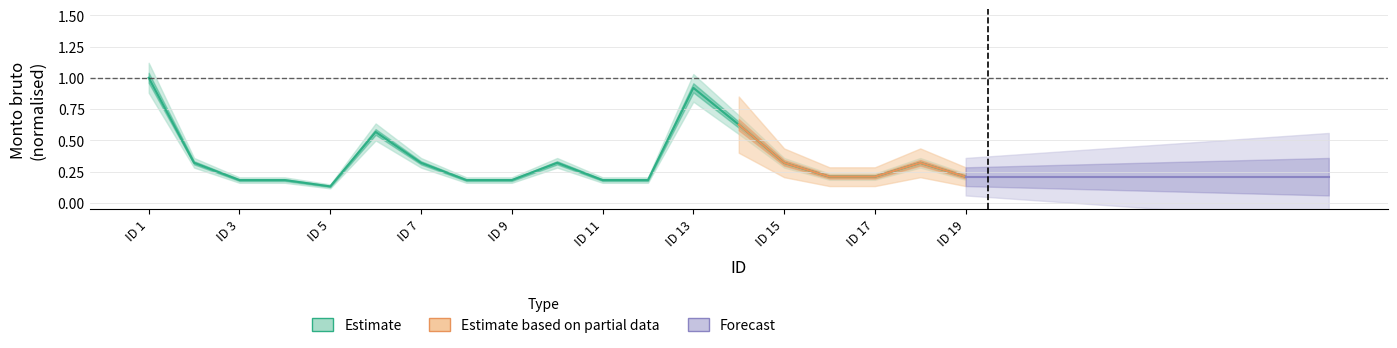

Does the chart display data point markers on the line(s)?

No